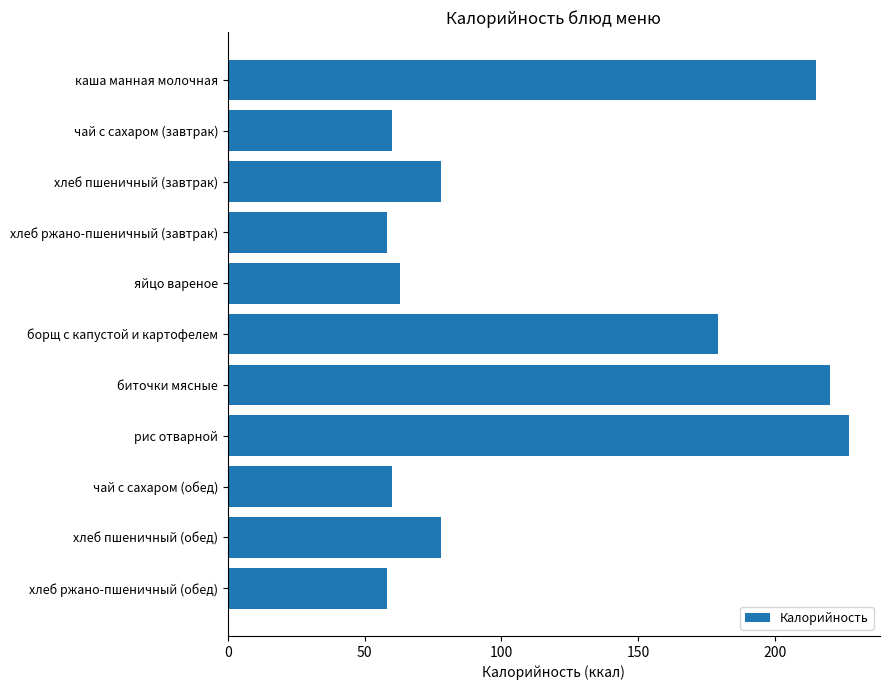

Where is the data nearest to the value 142?

борщ с капустой и картофелем